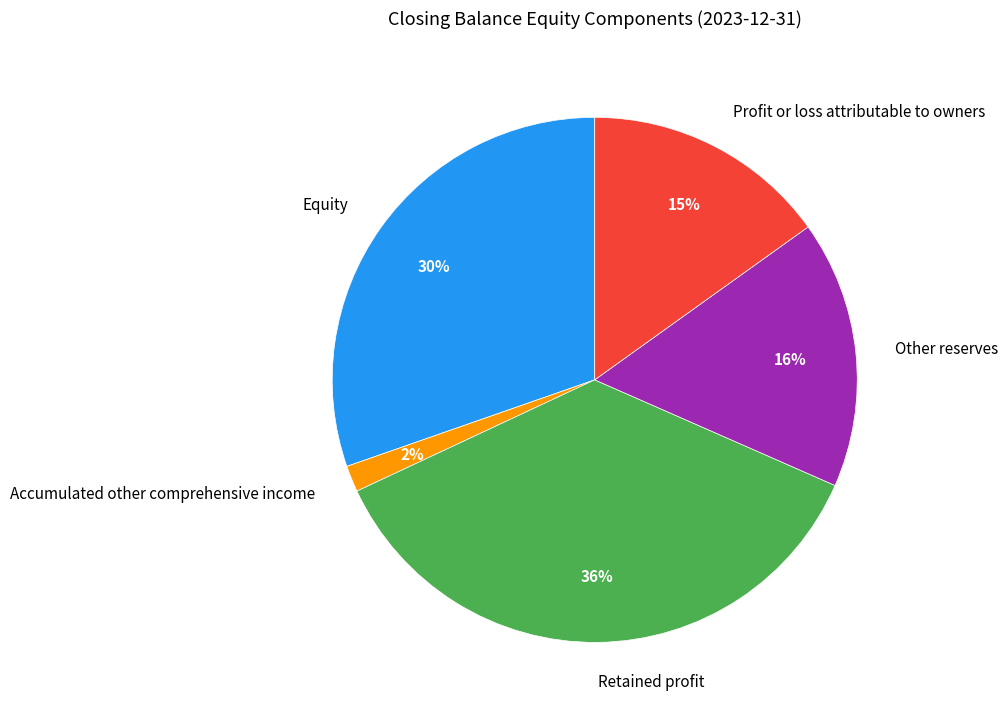

Rank the categories by value from lowest to highest.

Accumulated other comprehensive income, Profit or loss attributable to owners, Other reserves, Equity, Retained profit